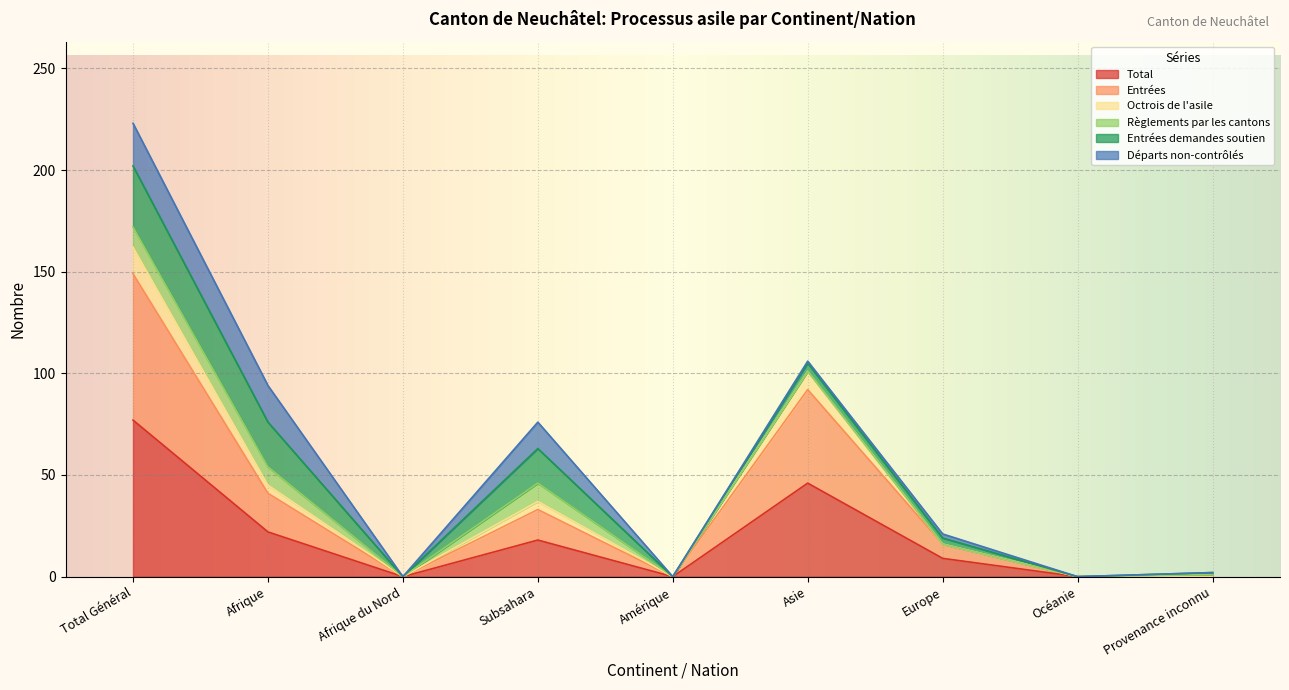

Where is Total nearest to the value 38?

Asie